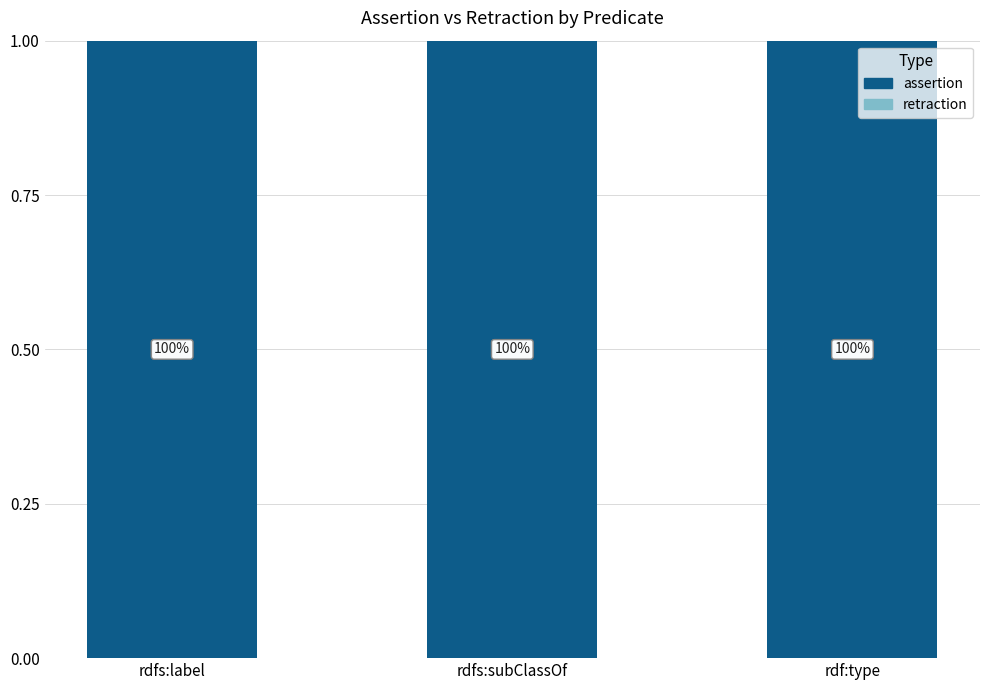

List the series in order of their peak value, lowest first.

retraction, assertion